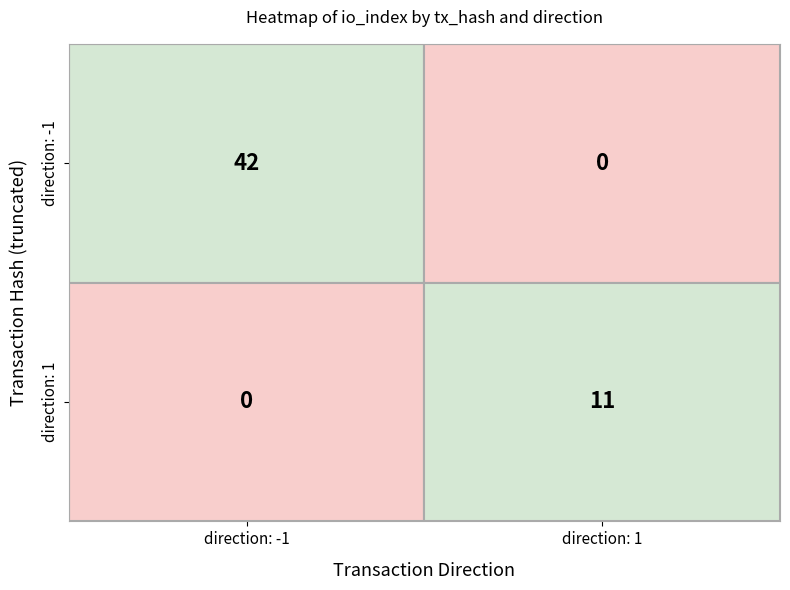

Is it true that 006d80aefdd282e9b6fff133c925b022628cac1 equals 0 at direction?

False